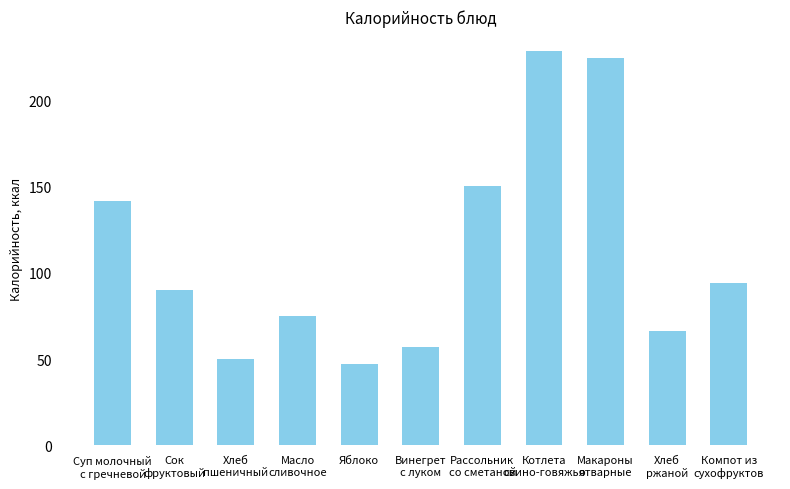

What is the label of the 8th bar from the right?

Масло
сливочное